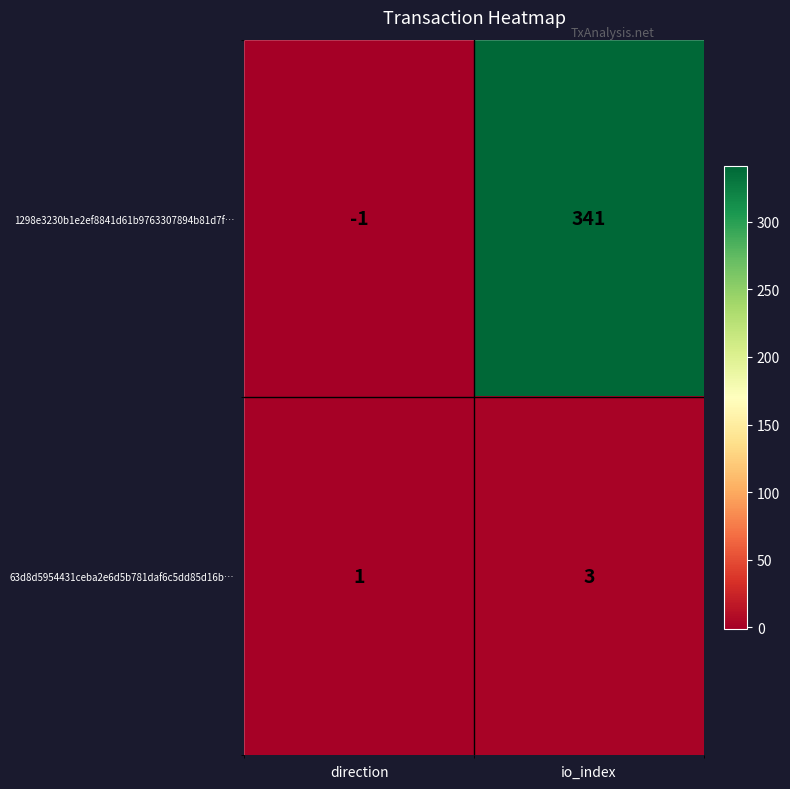

List the series in order of their peak value, lowest first.

63d8d5954431ceba2e6d5b781daf6c5dd85d16b…, 1298e3230b1e2ef8841d61b9763307894b81d7f…